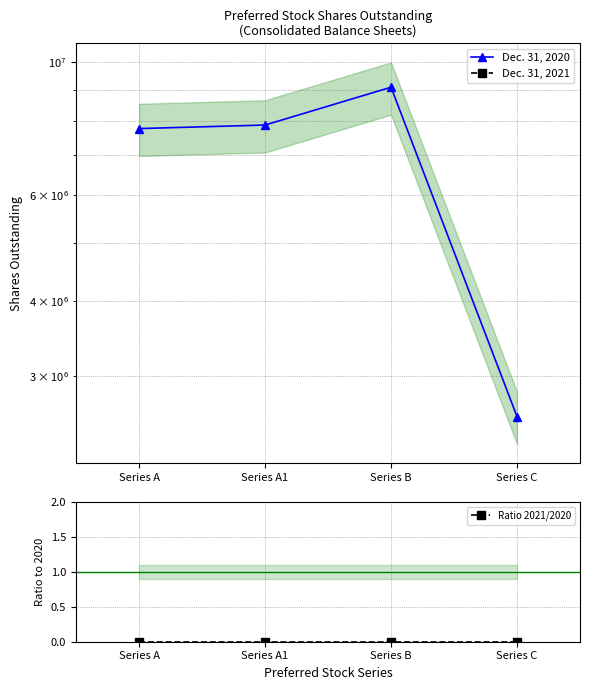

Which series has the largest total across all categories?

Dec. 31, 2020